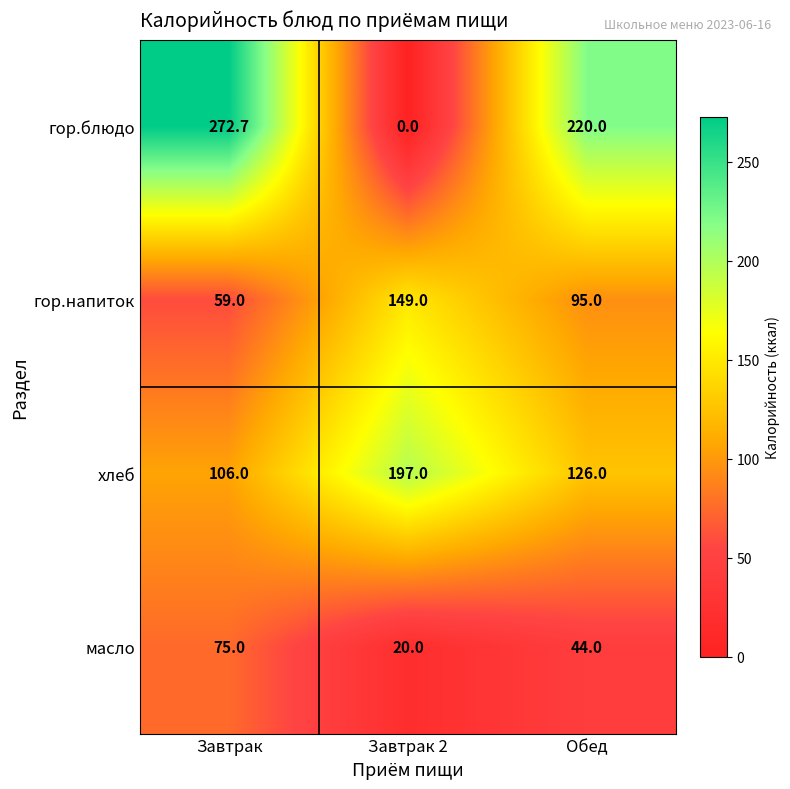

The гор.блюдо series shows 220.0 at Обед. True or false?

True